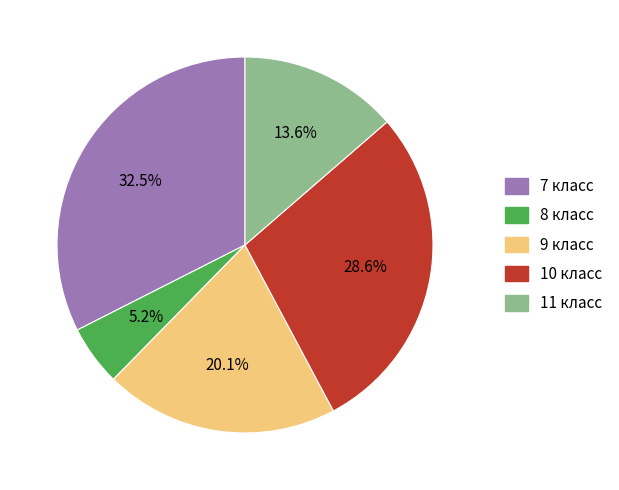

Count the number of slices in the pie.

5